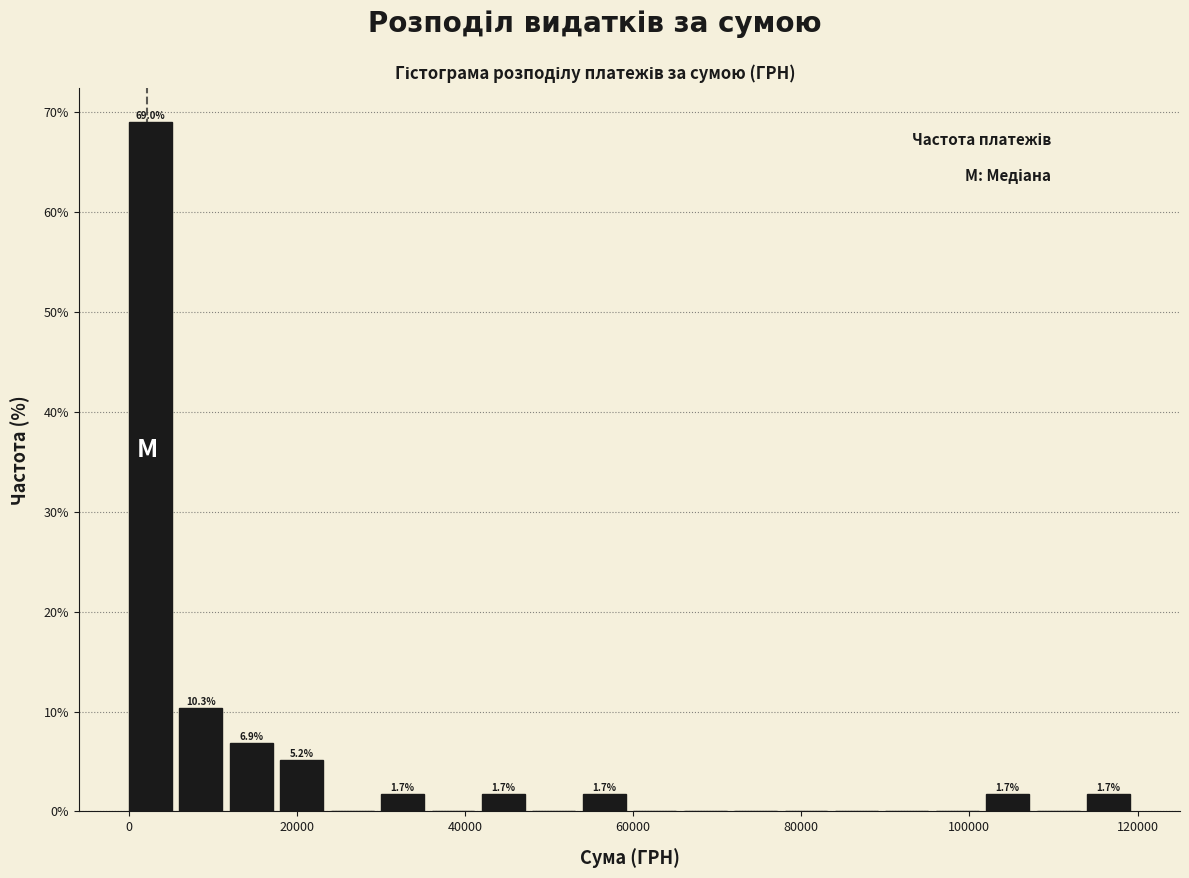

Read against the x-axis, roughly where is the centre of the tallest bar?

2000